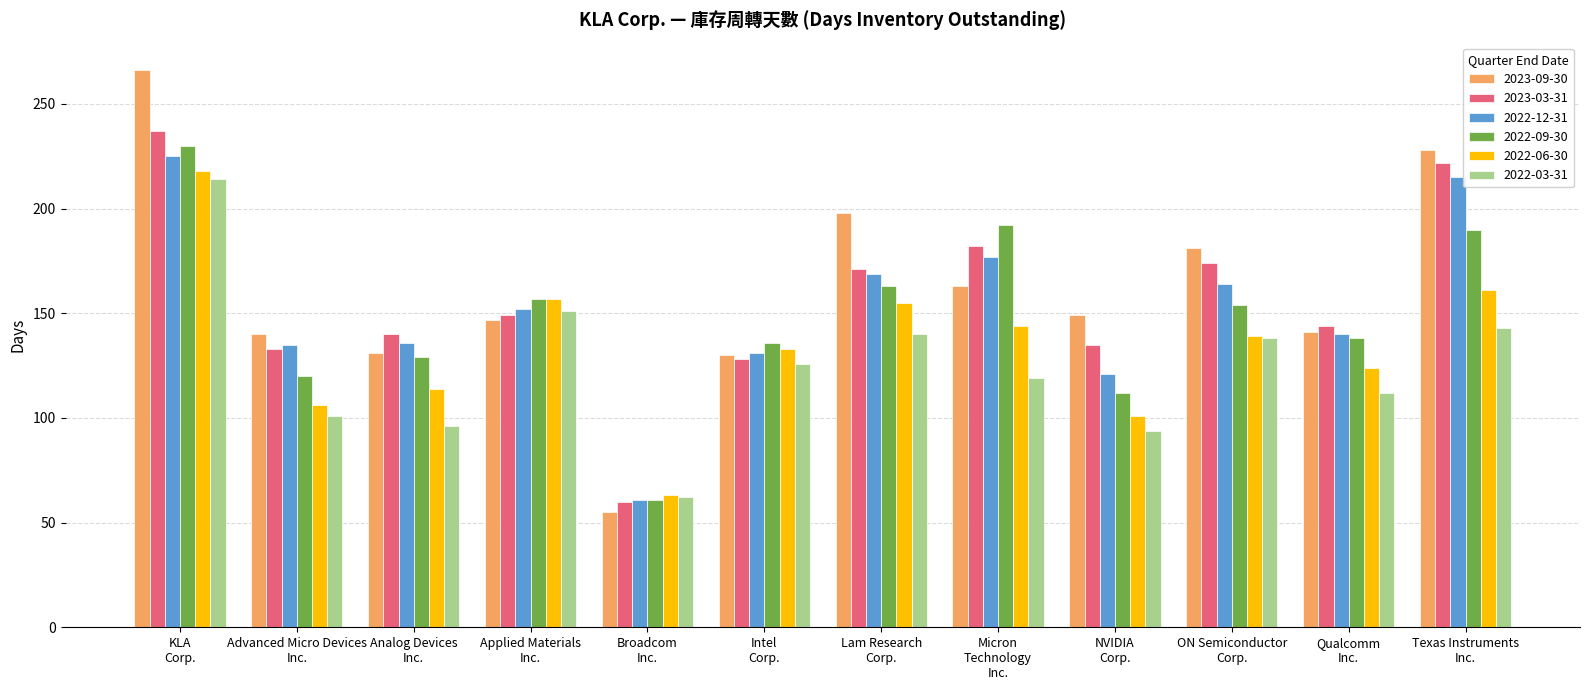

What is the difference between the highest and lowest values at NVIDIA
Corp.?

55